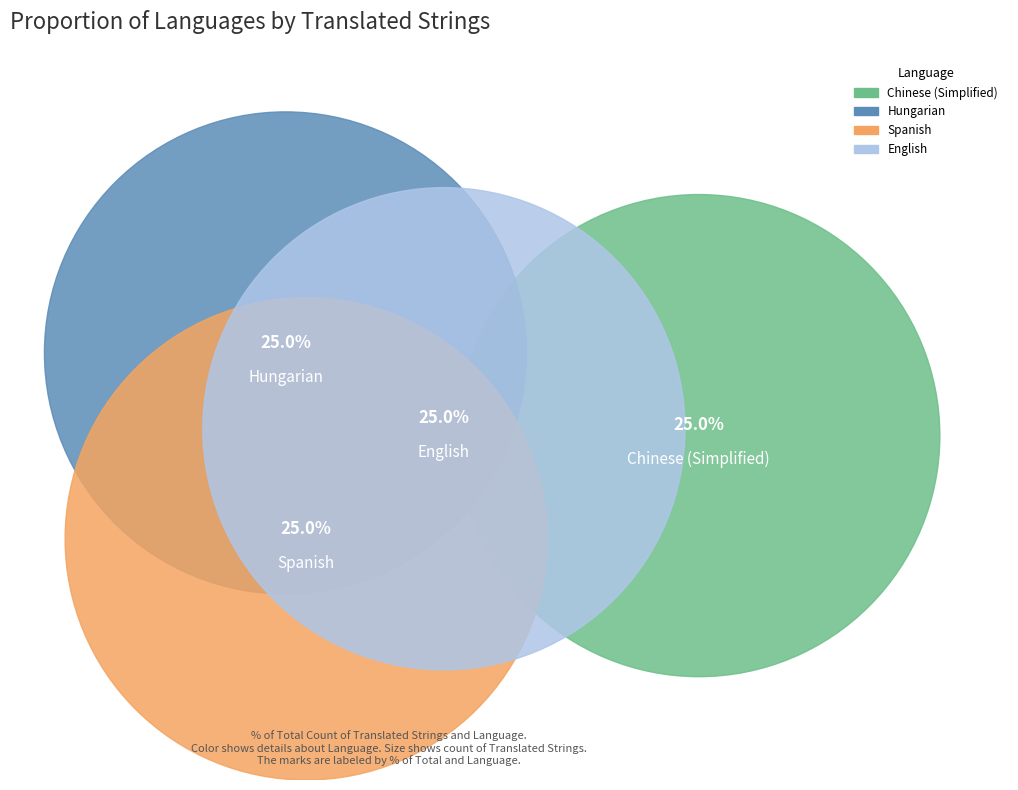

Which has a higher value, English or Chinese (Simplified)?

English